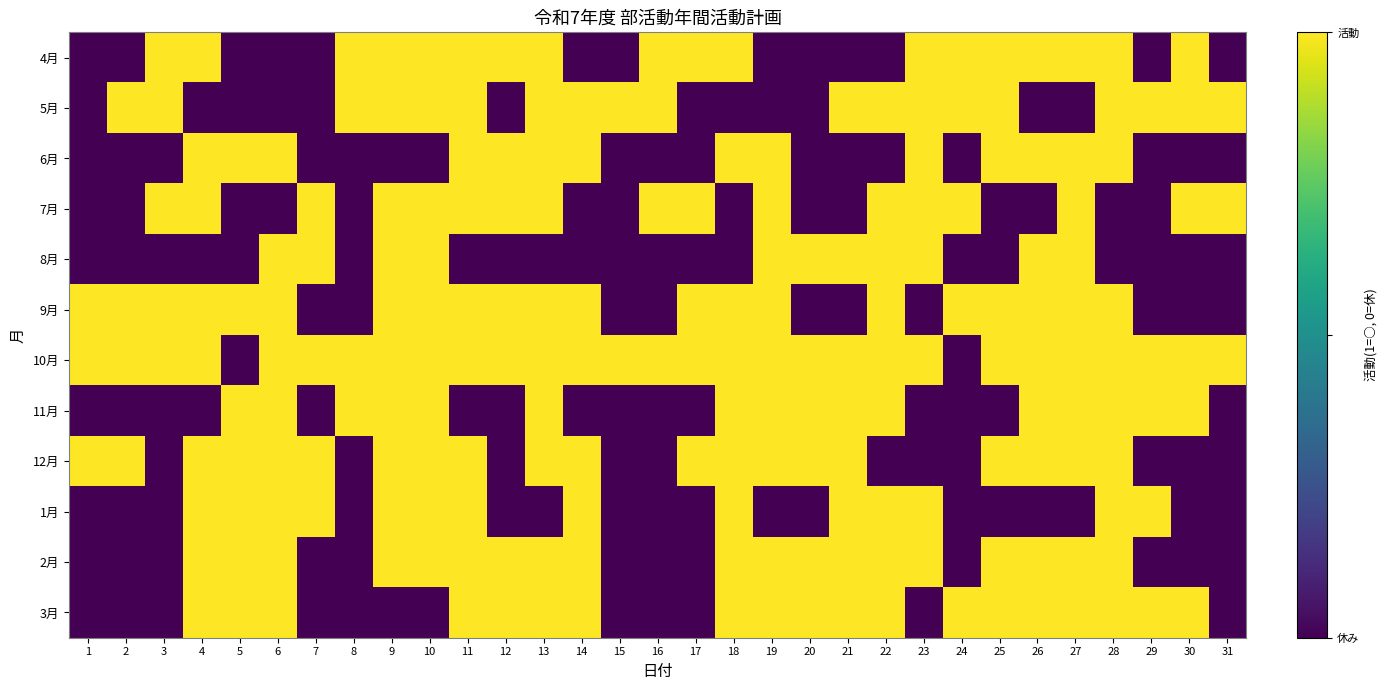

What is the difference between the highest and lowest values at 25?

1